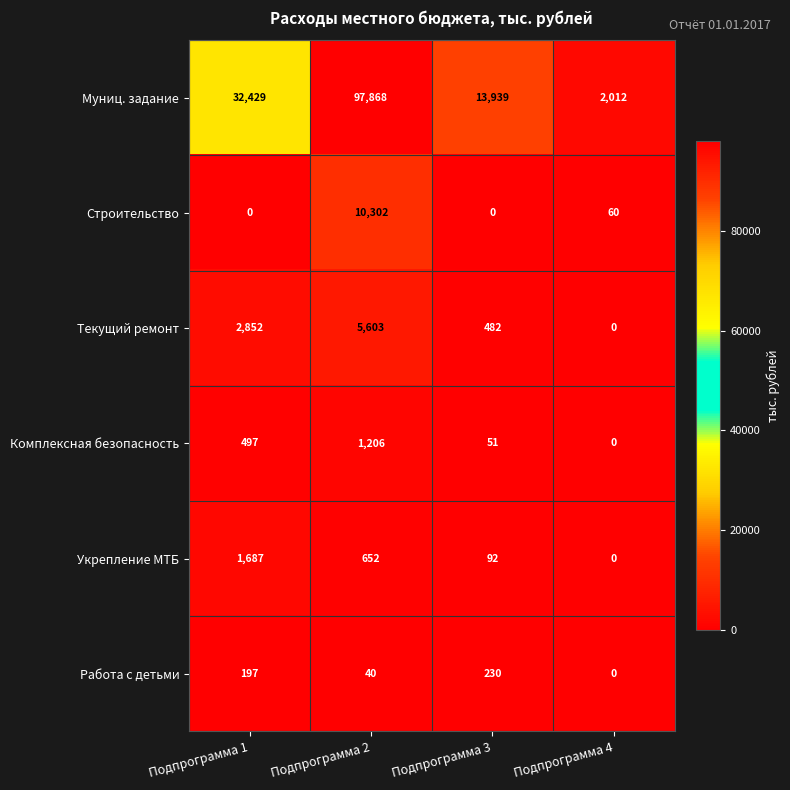

What is the difference between the maximum and minimum values in the Муниц. задание series?

95856